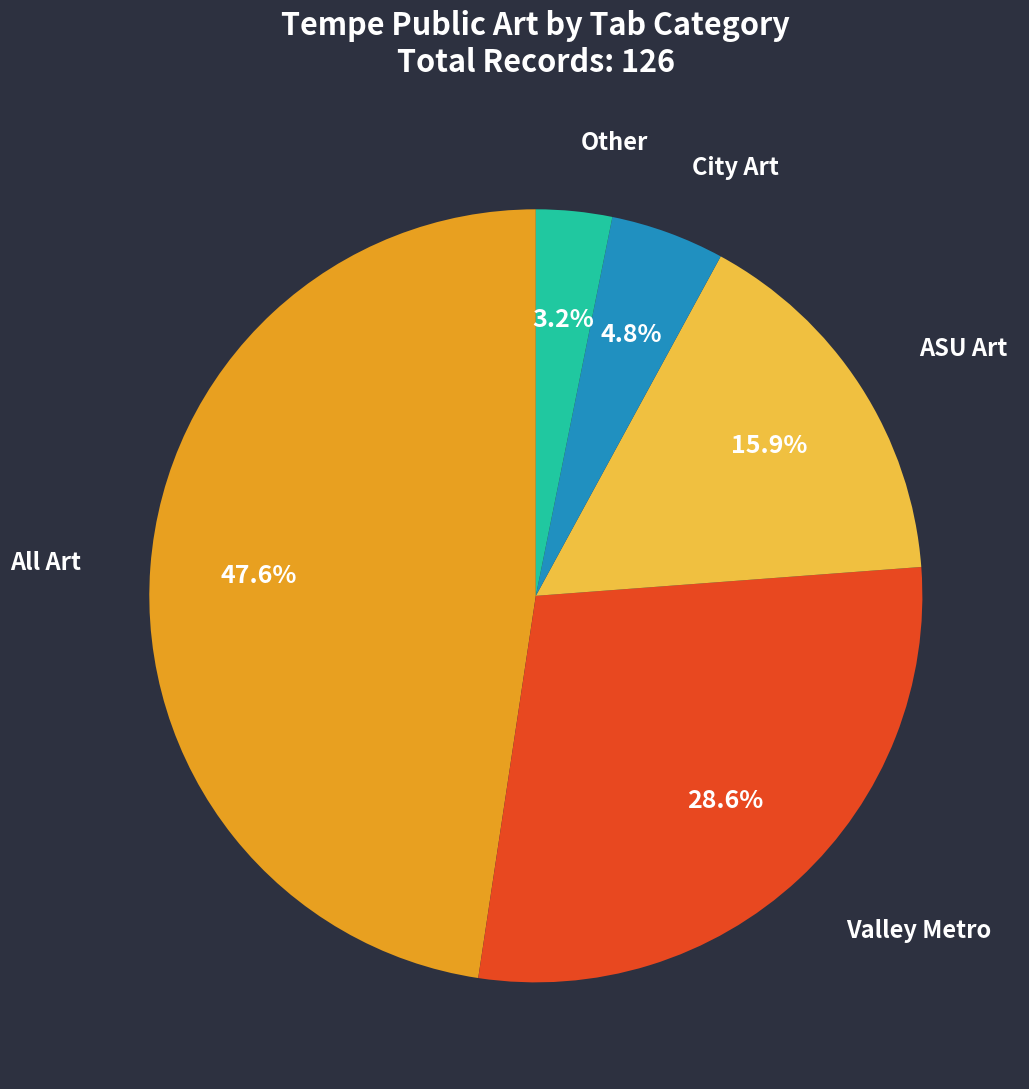

Do Other and ASU Art together represent more than half of the pie?

No